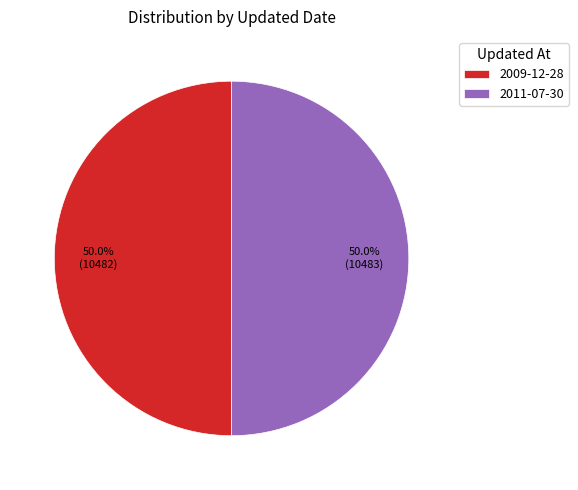

To the nearest percent, what percentage of the pie is 2009-12-28?

50%